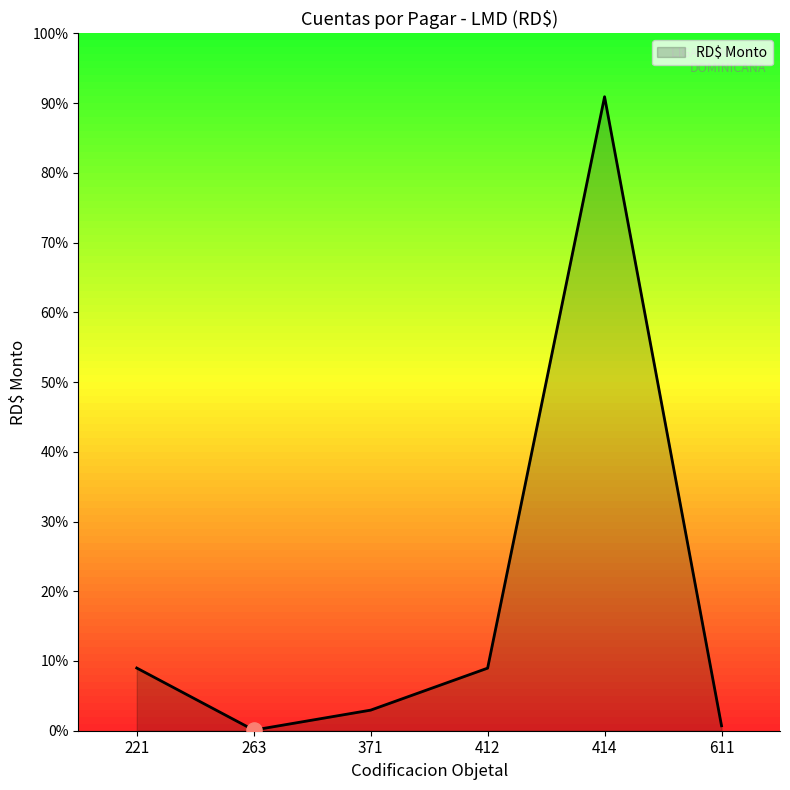

Does the chart have visible grid lines?

No